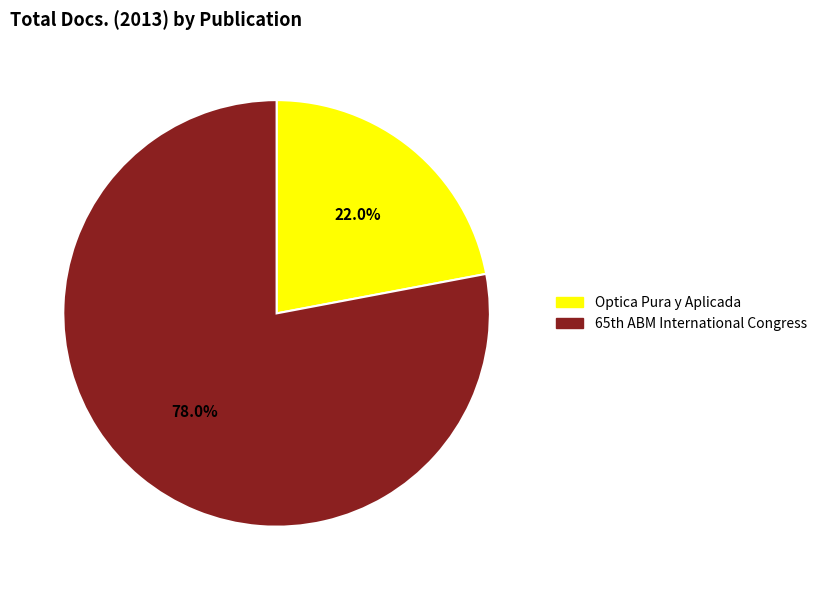

Rank the categories by value from lowest to highest.

Optica Pura y Aplicada, 65th ABM International Congress